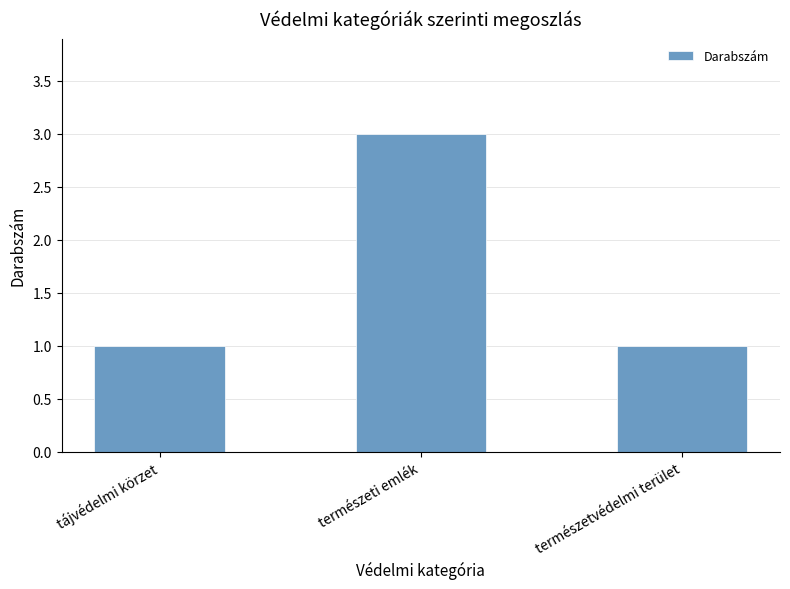

Reading left to right, transcribe all the data shown in this chart.

1	3	1